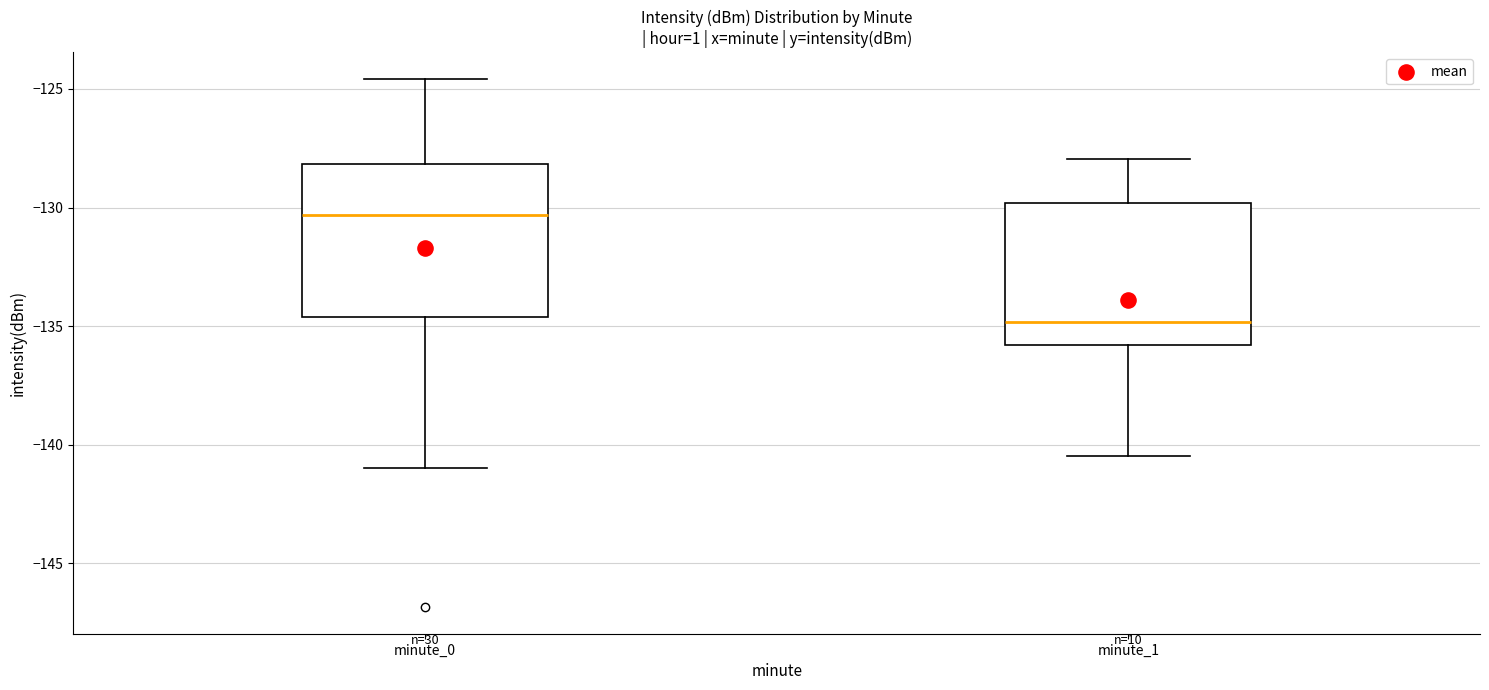

Which box has the highest median line?

minute_0